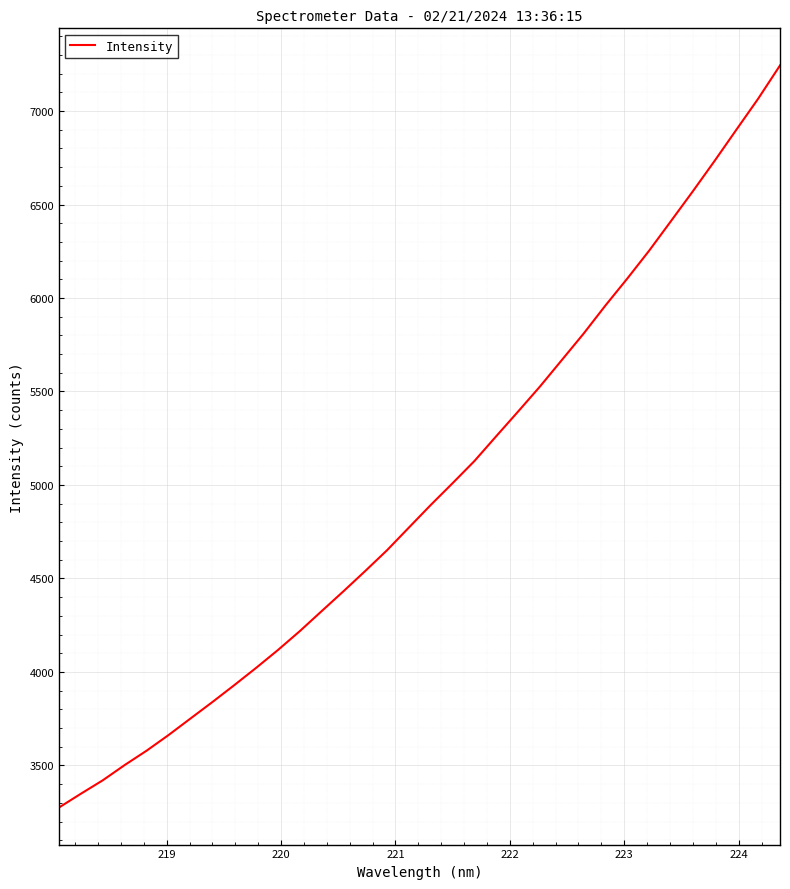

What is the maximum value shown in the chart?

7243.7